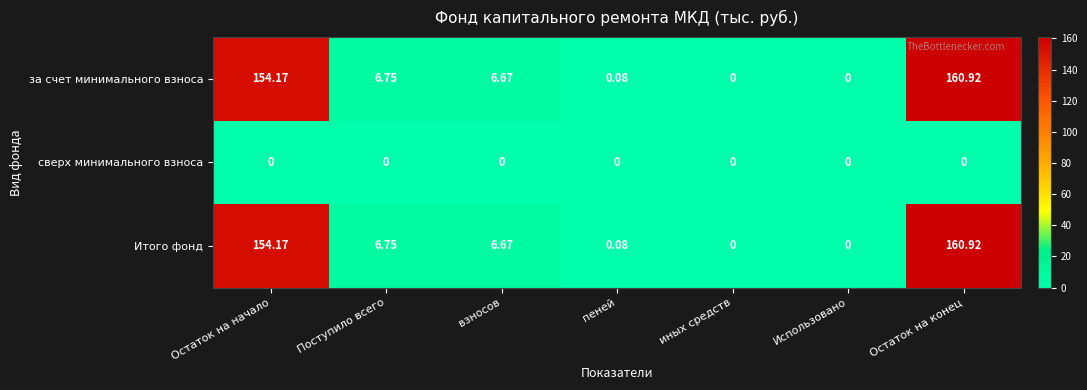

At which category is the sum across all series the highest?

Остаток на конец